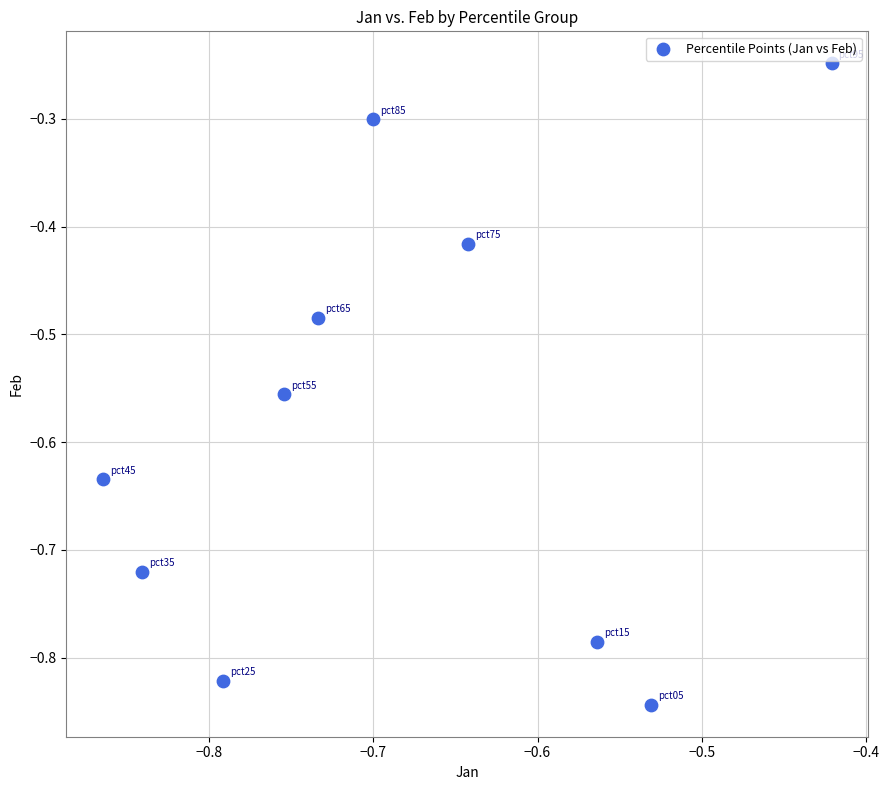

What is the range of X values (max minus min)?

0.4